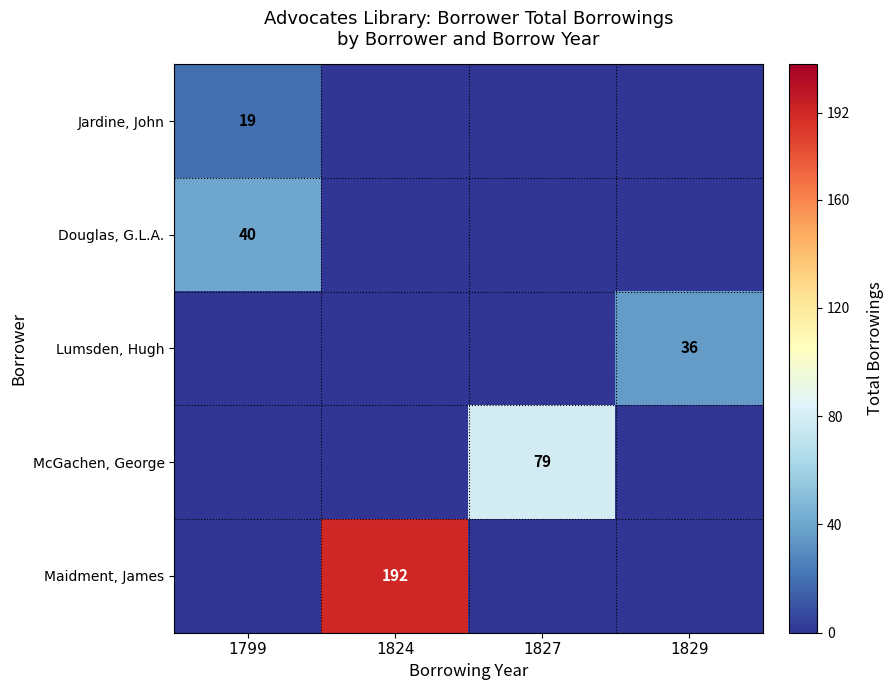

At which category does the chart reach its minimum across all series?

1824